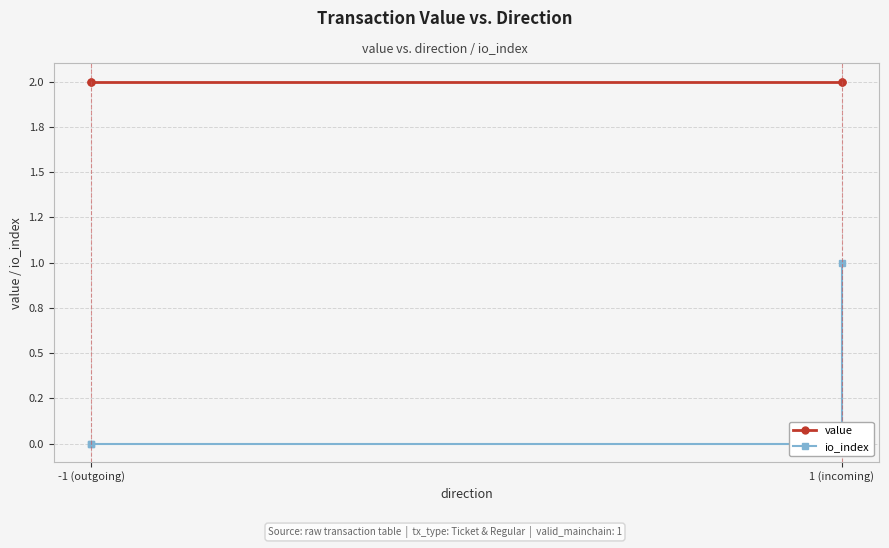

What is the sum of all io_index values?

1.0